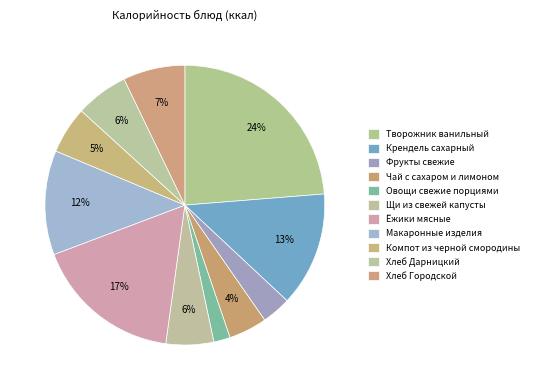

Combined, what portion of the pie is Щи из свежей капусты and Хлеб Дарницкий?

11.6%